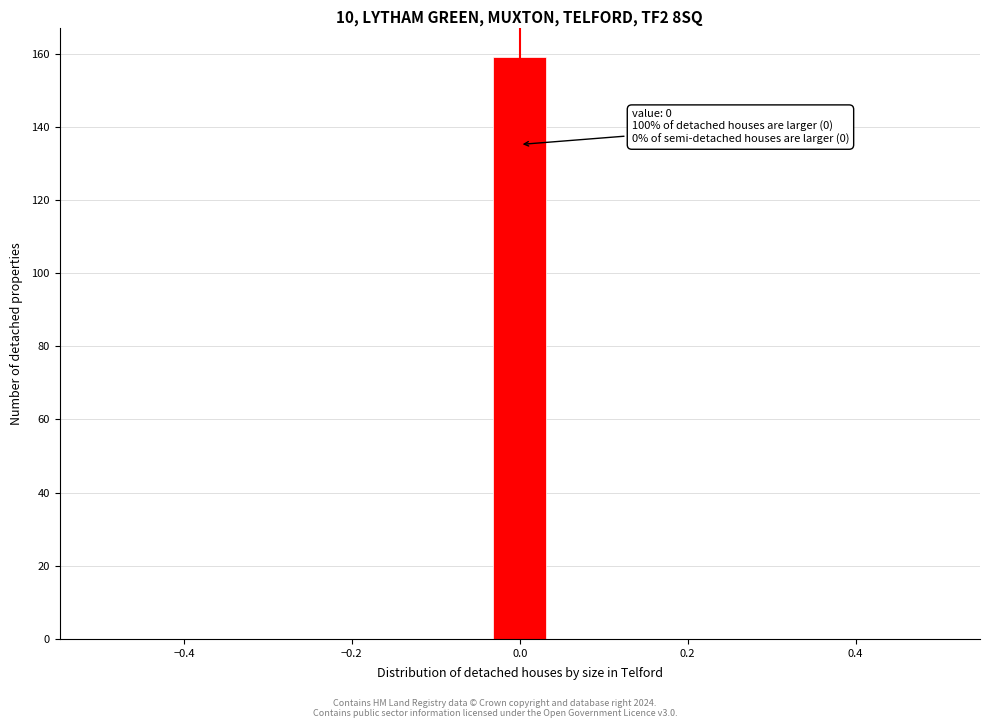

Read against the x-axis, roughly where is the centre of the tallest bar?

0.00